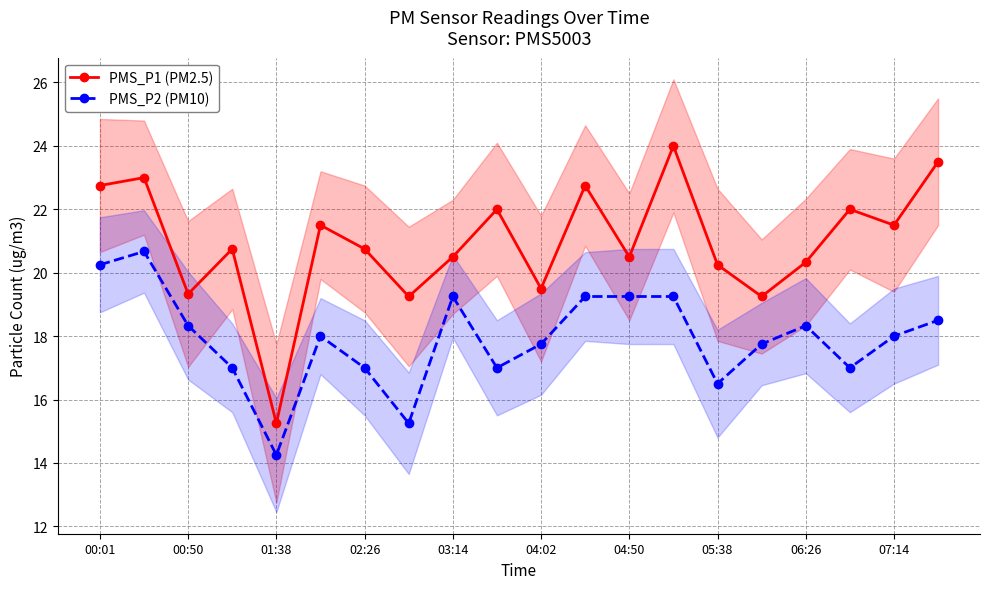

How many interior local peaks does the PMS_P1 (PM2.5) series have?

7